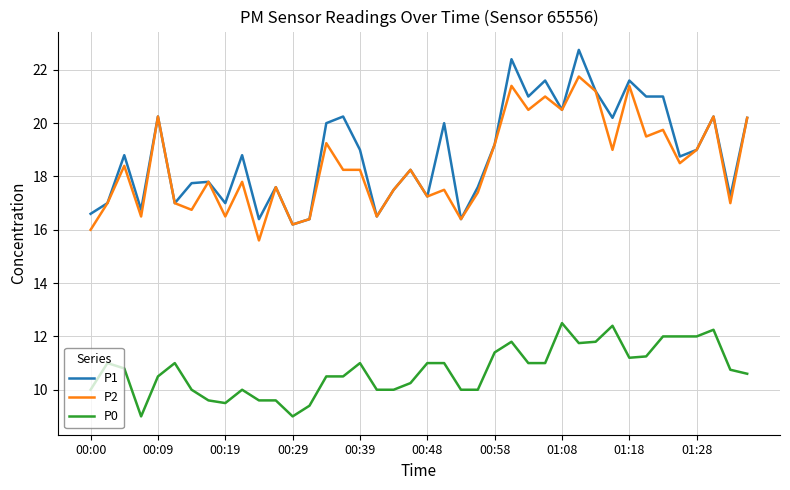

What are all the series names shown in the legend?

P1, P2, P0